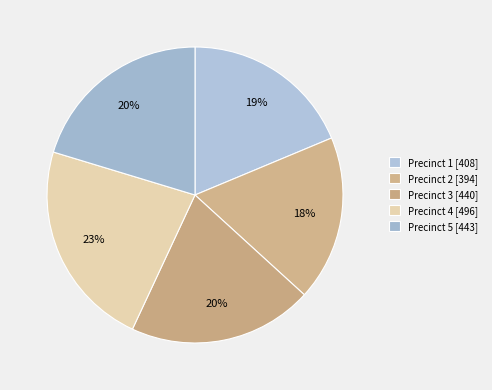

How many segments does this pie chart have?

5